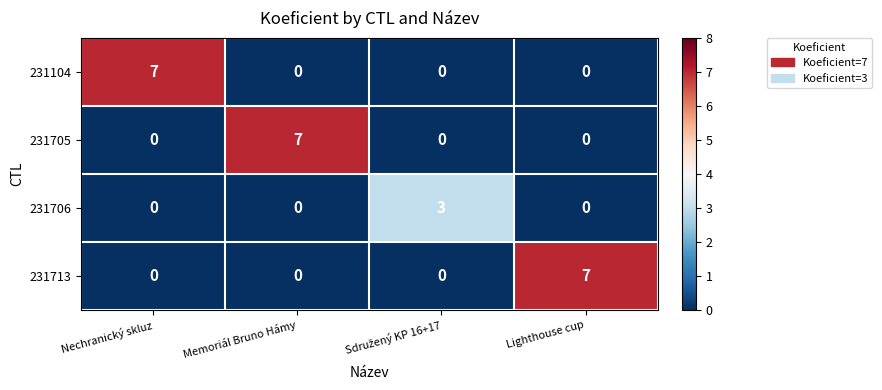

What is the difference between the highest and lowest values at Memoriál Bruno Hámy?

7